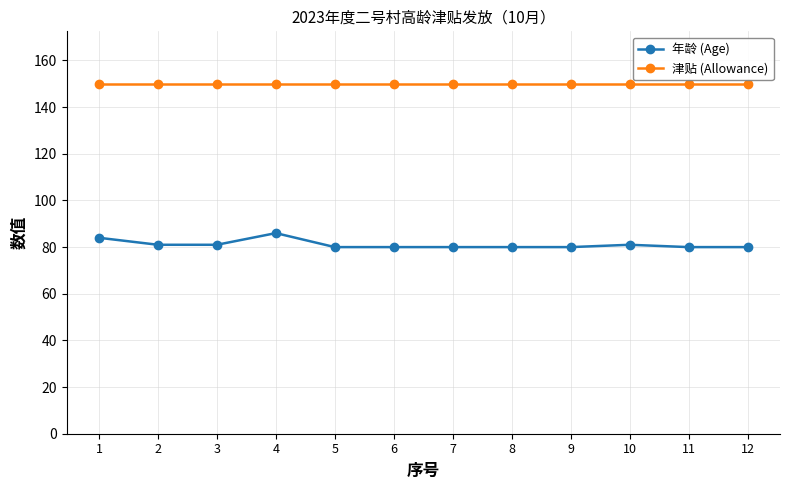

Which series has the largest range (max minus min)?

年龄 (Age)